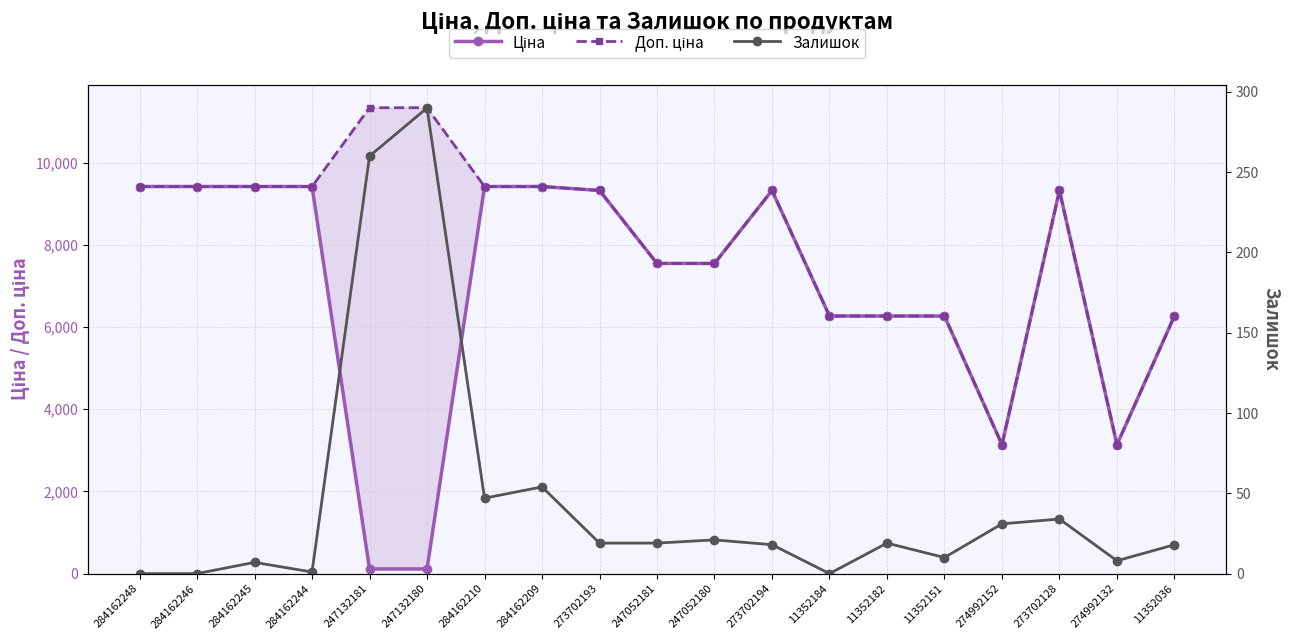

Rank the series at 284162210 from lowest to highest value.

Залишок, Ціна, Доп. ціна